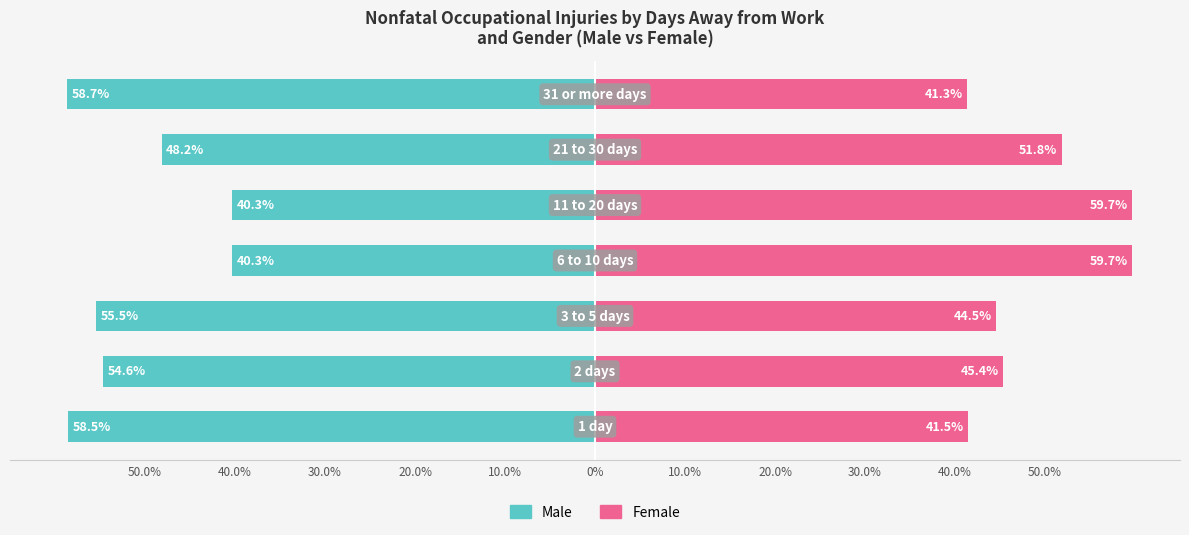

True or false: Female has a value of 12.0 at 10.0%.

False